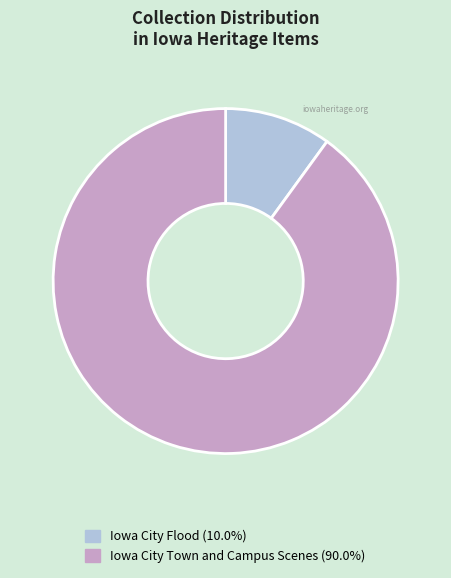

Is there any slice that represents more than half of the pie?

Yes